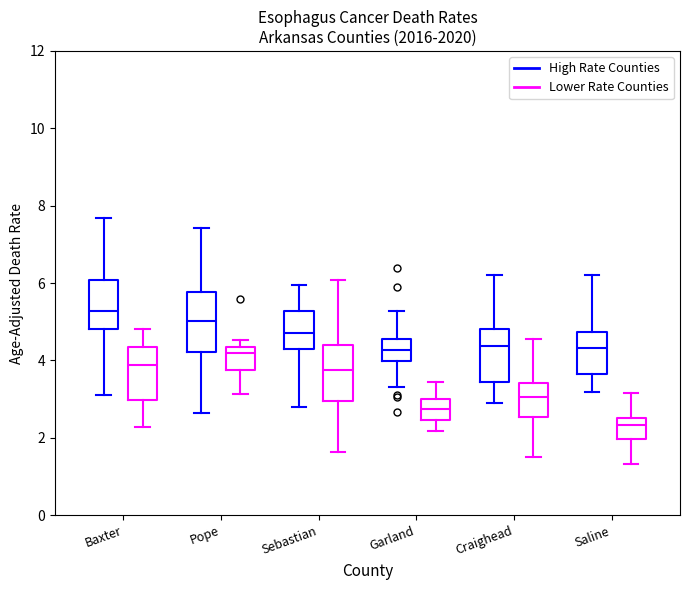

Which box's median line is the lowest?

Saline (Lower Rate Counties)